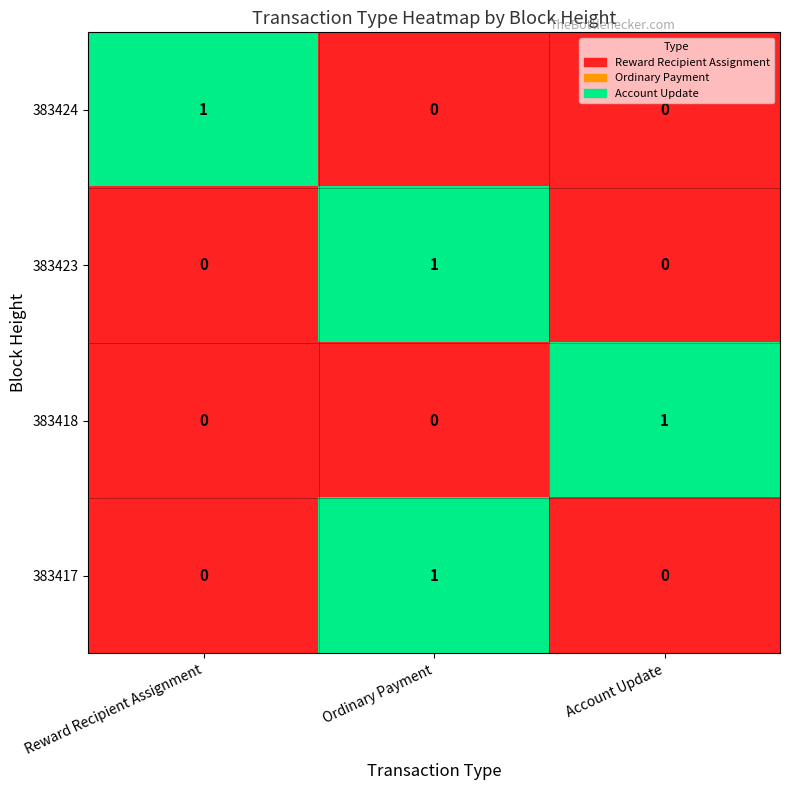

At how many categories does at least one series exceed 0?

3